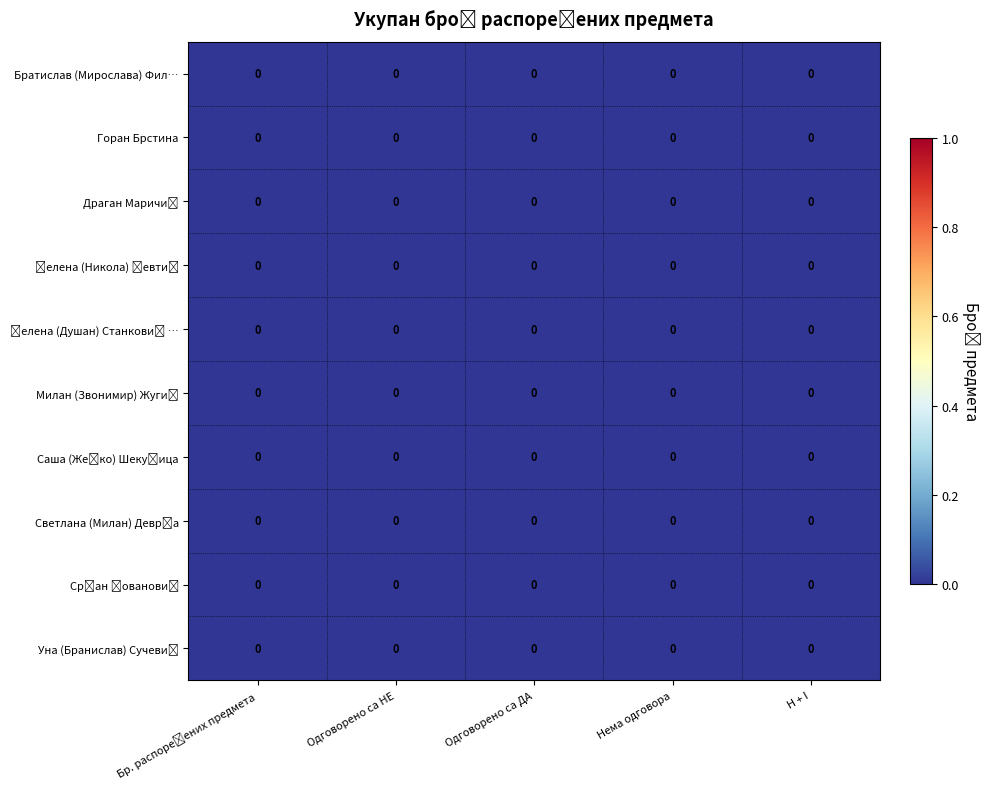

How many distinct data groups are displayed?

10